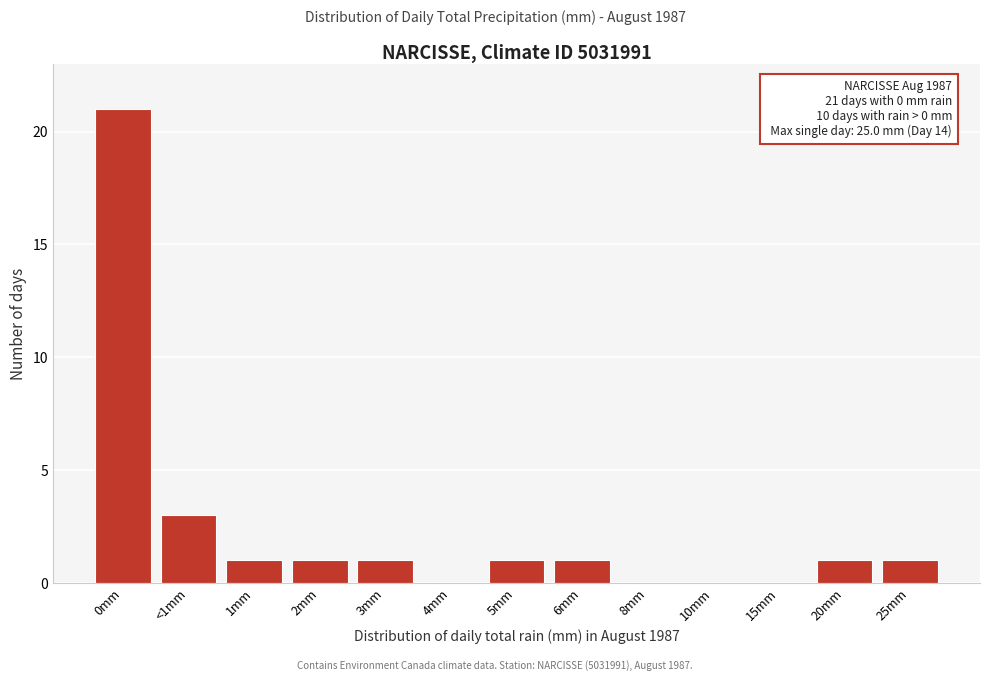

Reading right to left, what are all the values shown in this chart?

25mm=1	20mm=1	15mm=0	10mm=0	8mm=0	6mm=1	5mm=1	4mm=0	3mm=1	2mm=1	1mm=1	<1mm=3	0mm=21